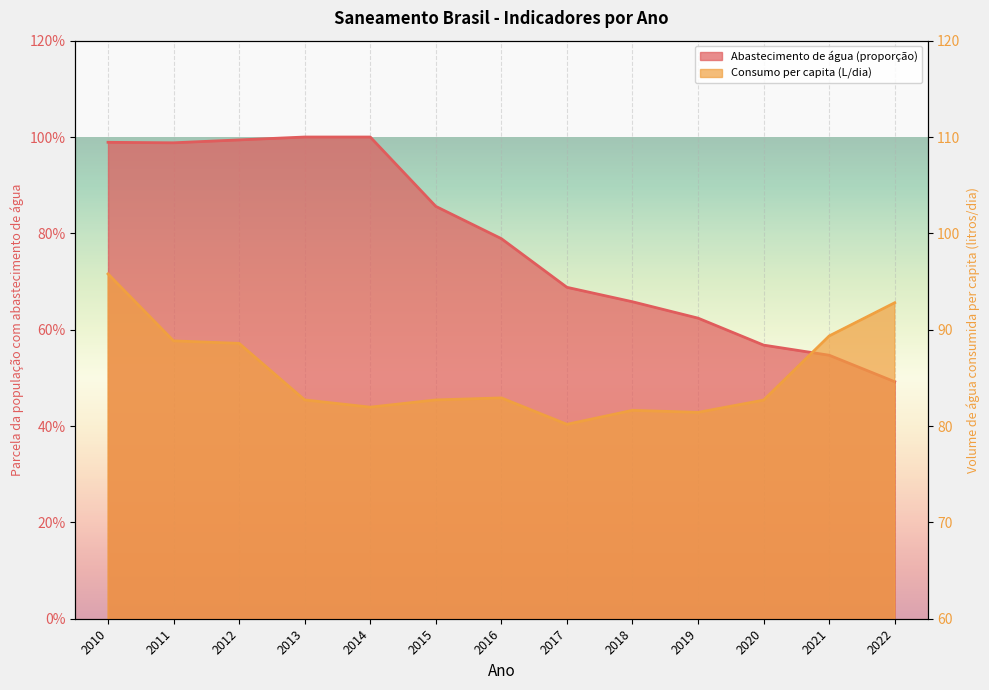

What is the spread (max minus min) of values at 2012?

87.6